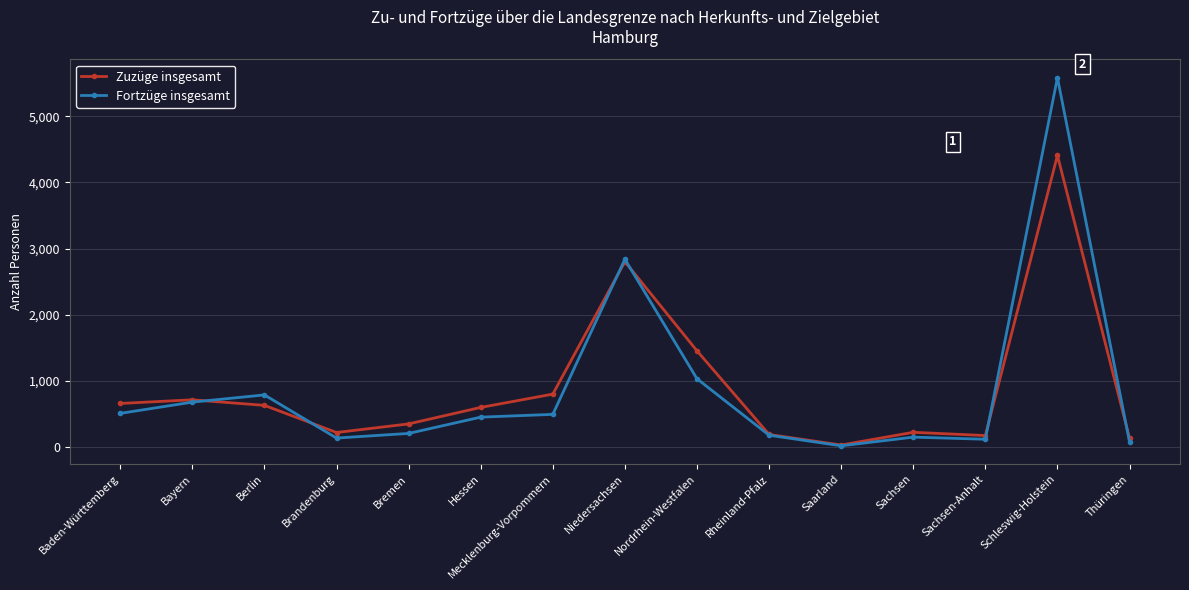

What is the label of the 2nd point from the left?

Bayern